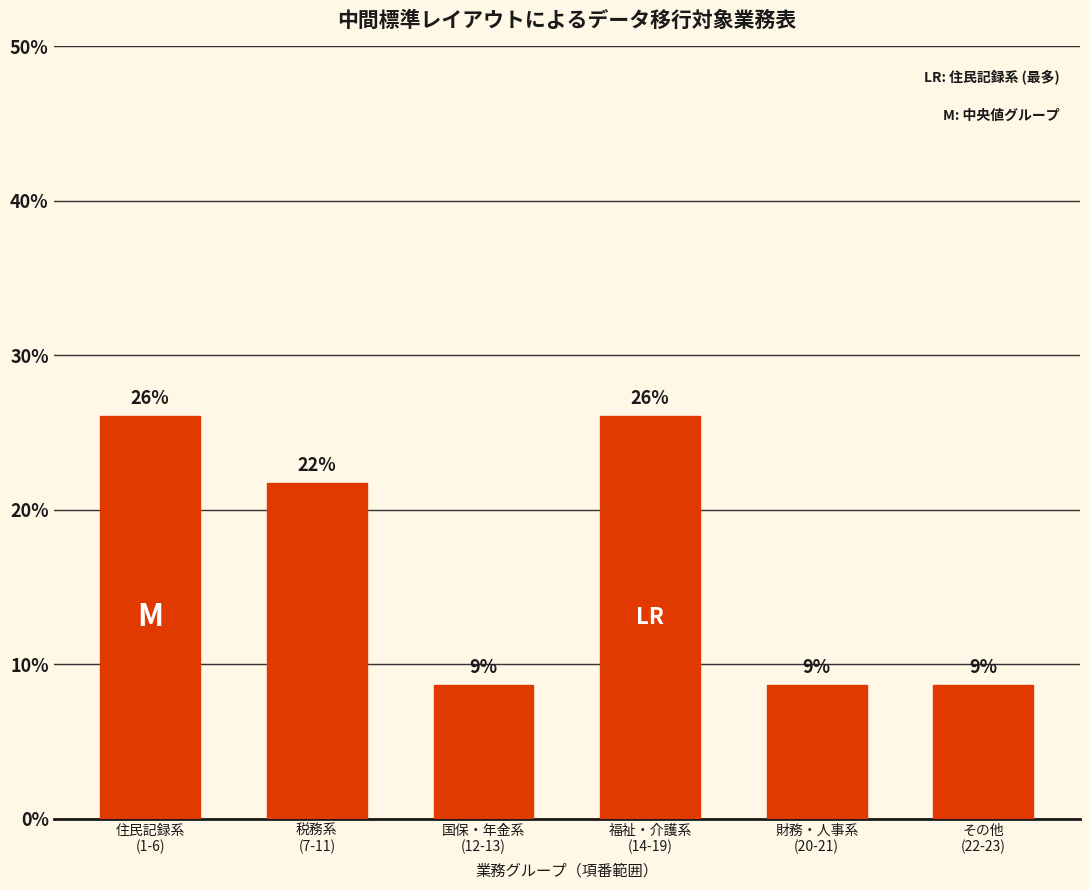

Does the chart contain any negative values?

No